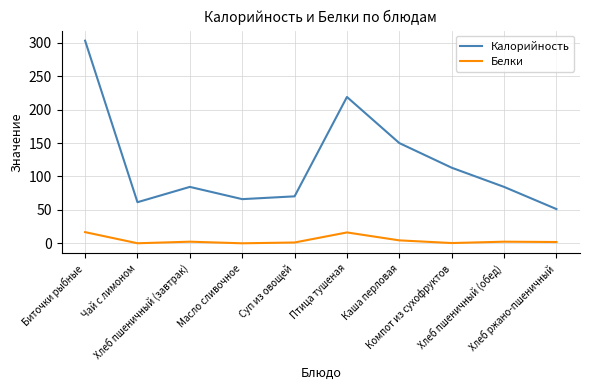

What is the smallest value displayed?

0.1